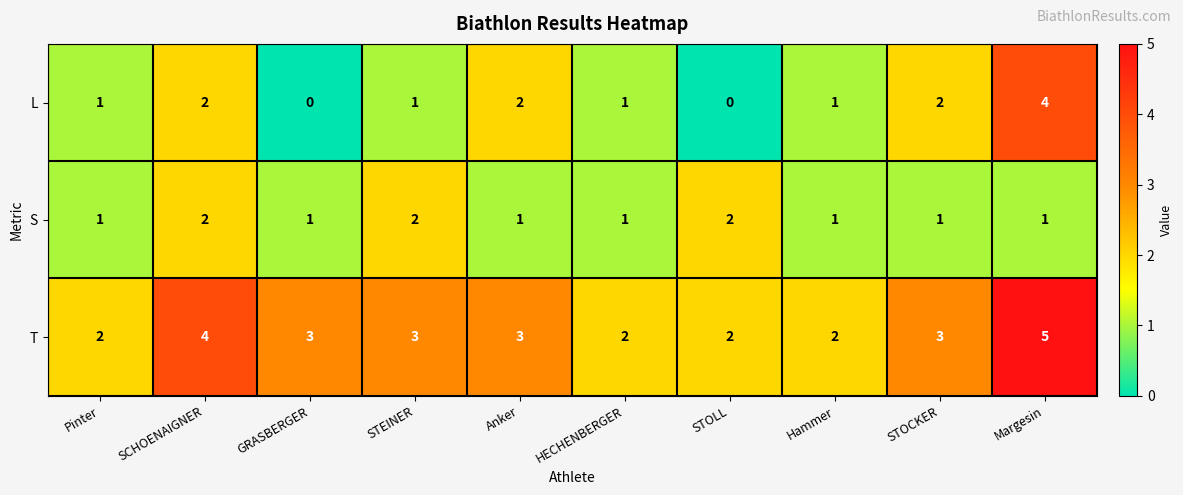

True or false: S has a value of 1 at STOCKER.

True